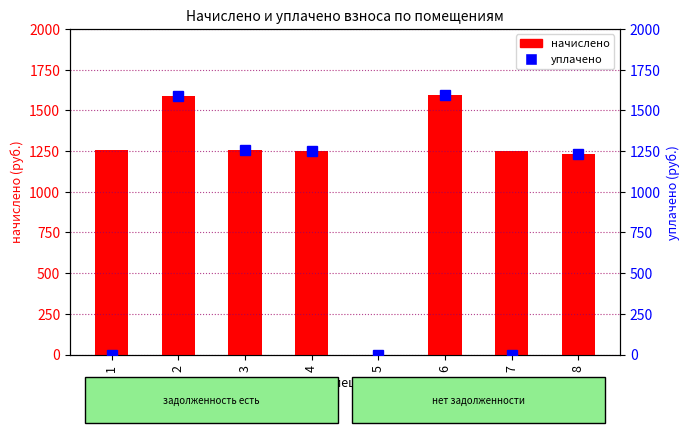

The начислено series shows 1589.0 at 2. True or false?

True